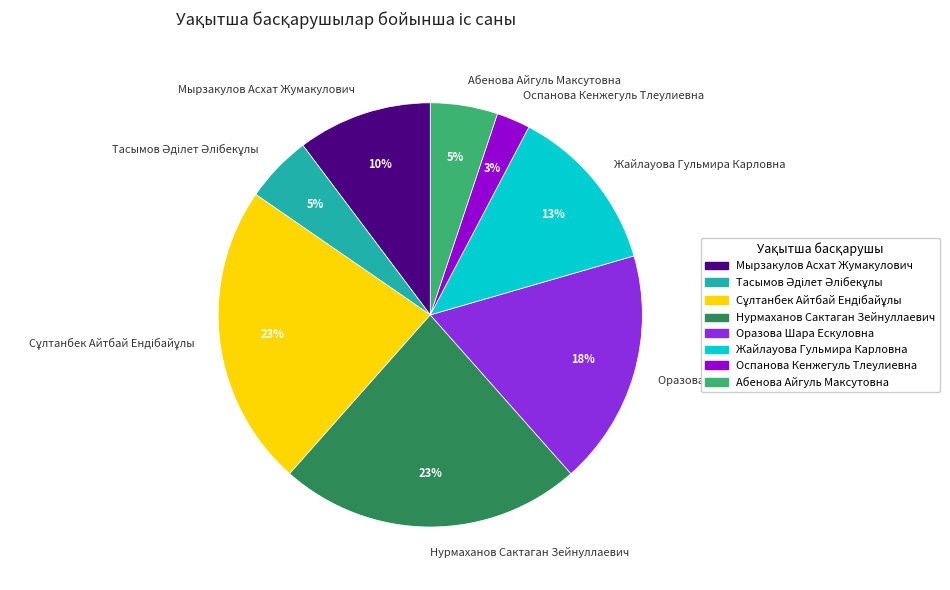

What percentage is the Оразова Шара Ескуловна slice, to the nearest percent?

18%